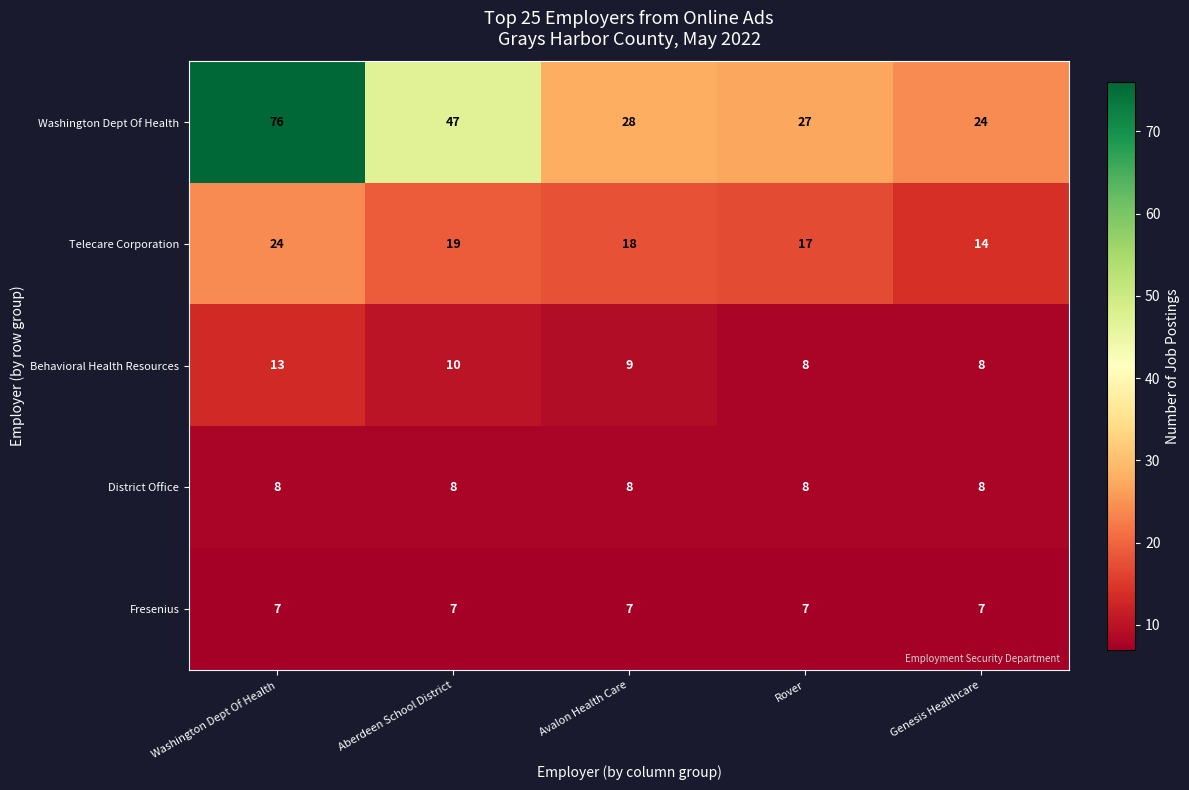

At how many categories does at least one series exceed 32?

2